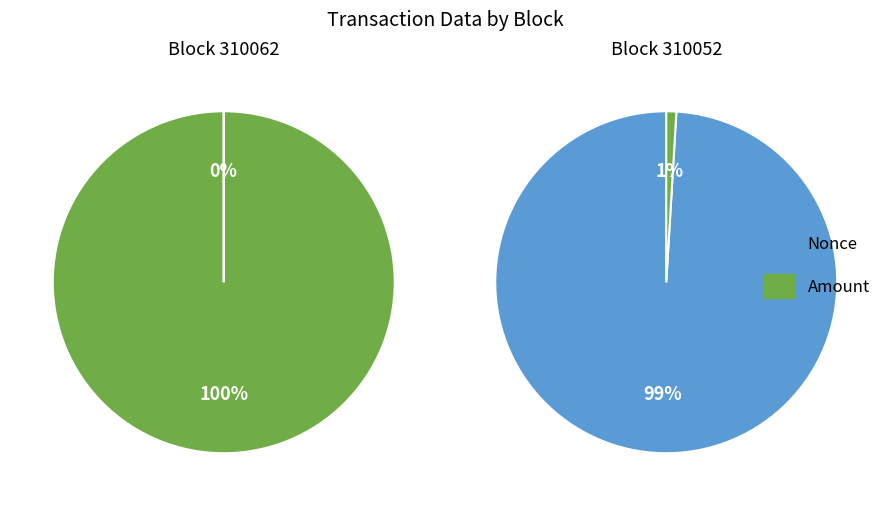

Is it true that Nonce is 86% of the pie?

False